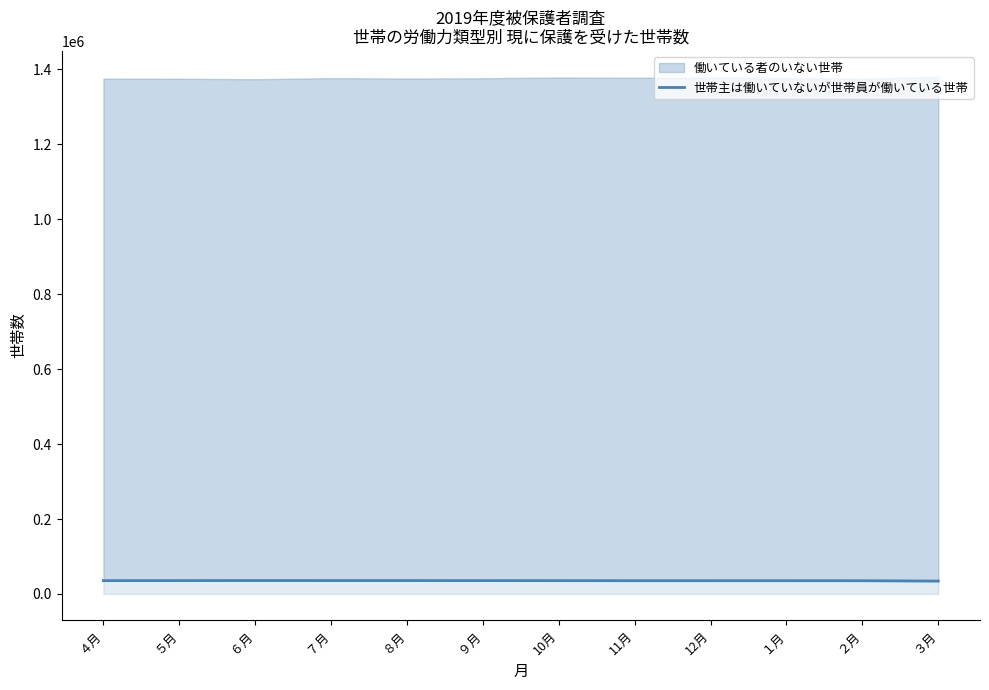

Which label corresponds to the largest value in the chart?

６月